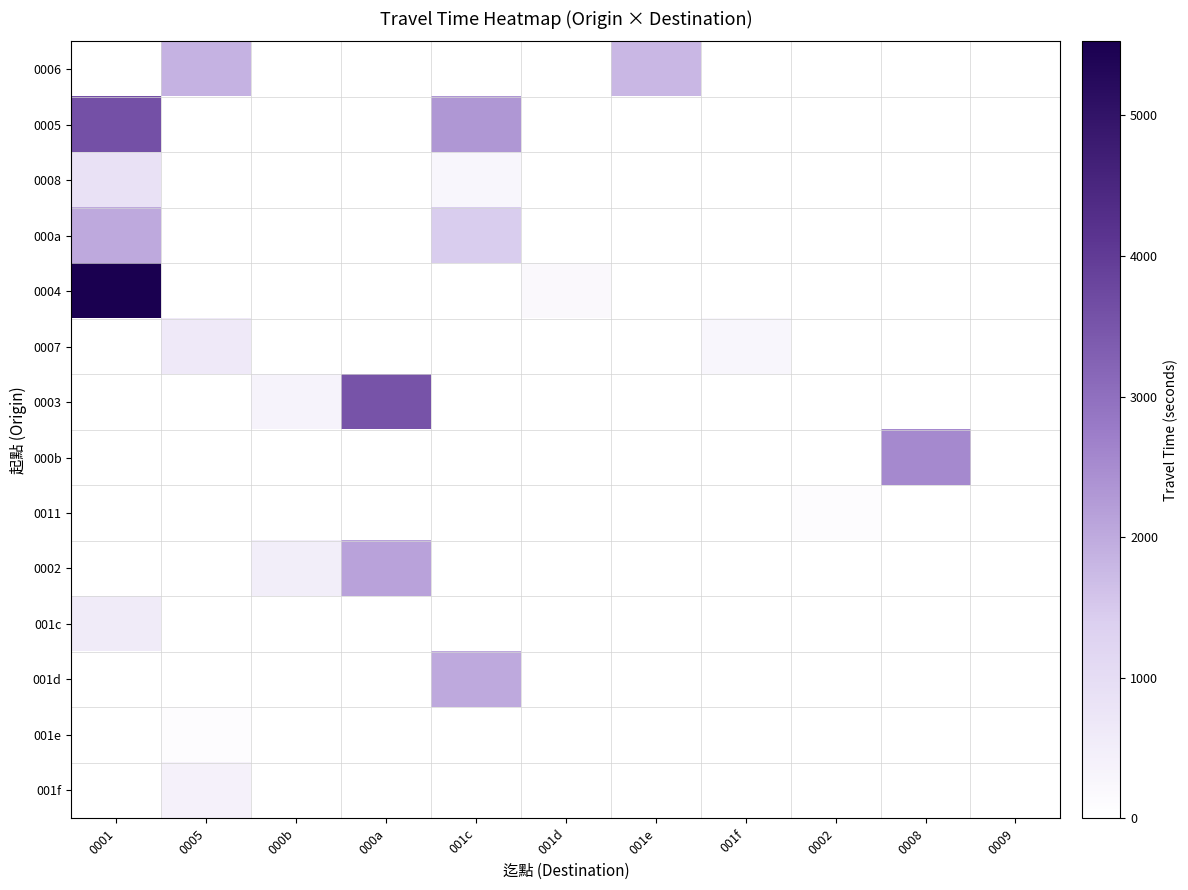

Which series has the largest range (max minus min)?

0004